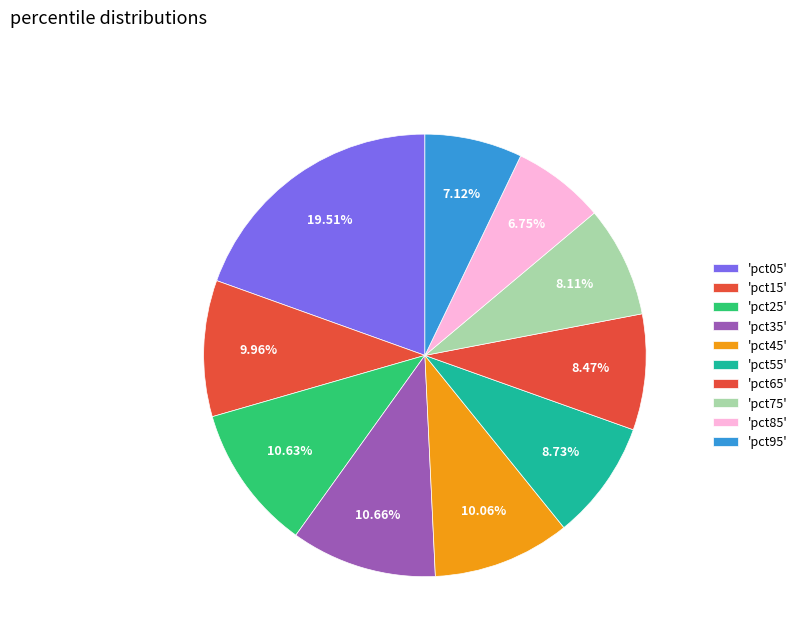

Rank the categories by value from lowest to highest.

pct85, pct95, pct75, pct65, pct55, pct15, pct45, pct25, pct35, pct05